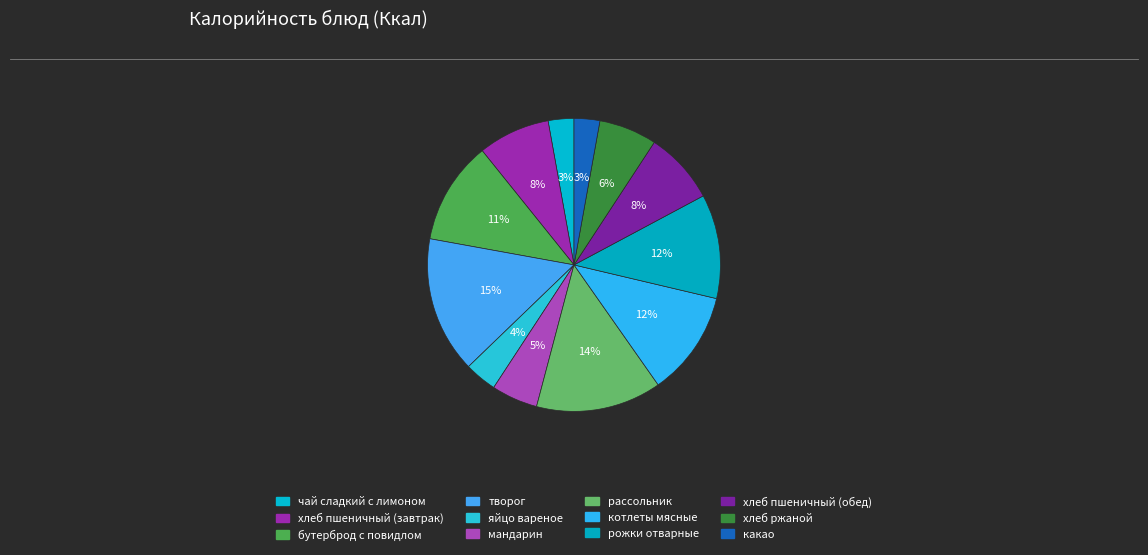

How many slices are in this pie chart?

12